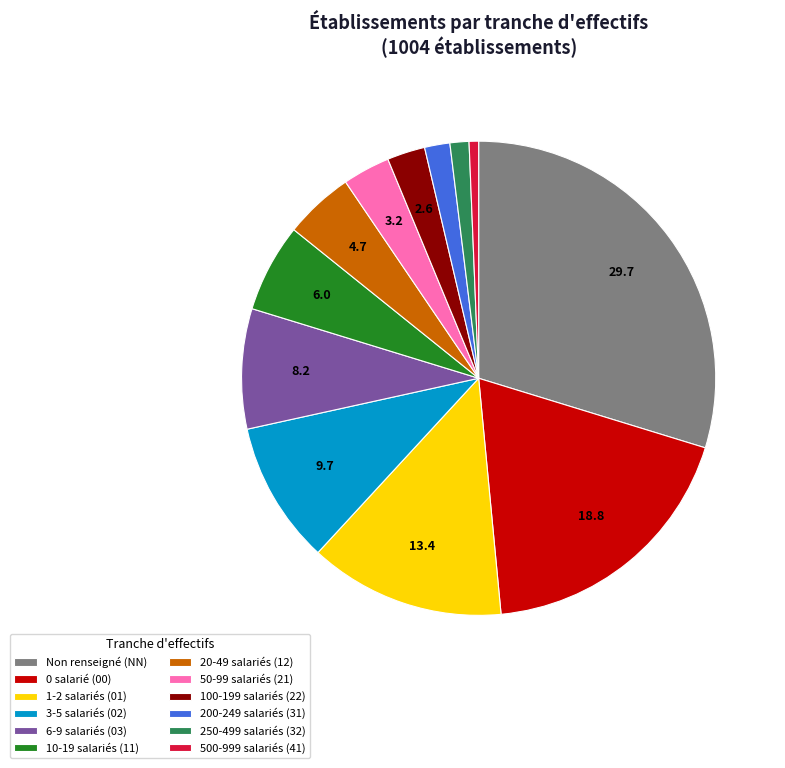

Count the number of slices in the pie.

12